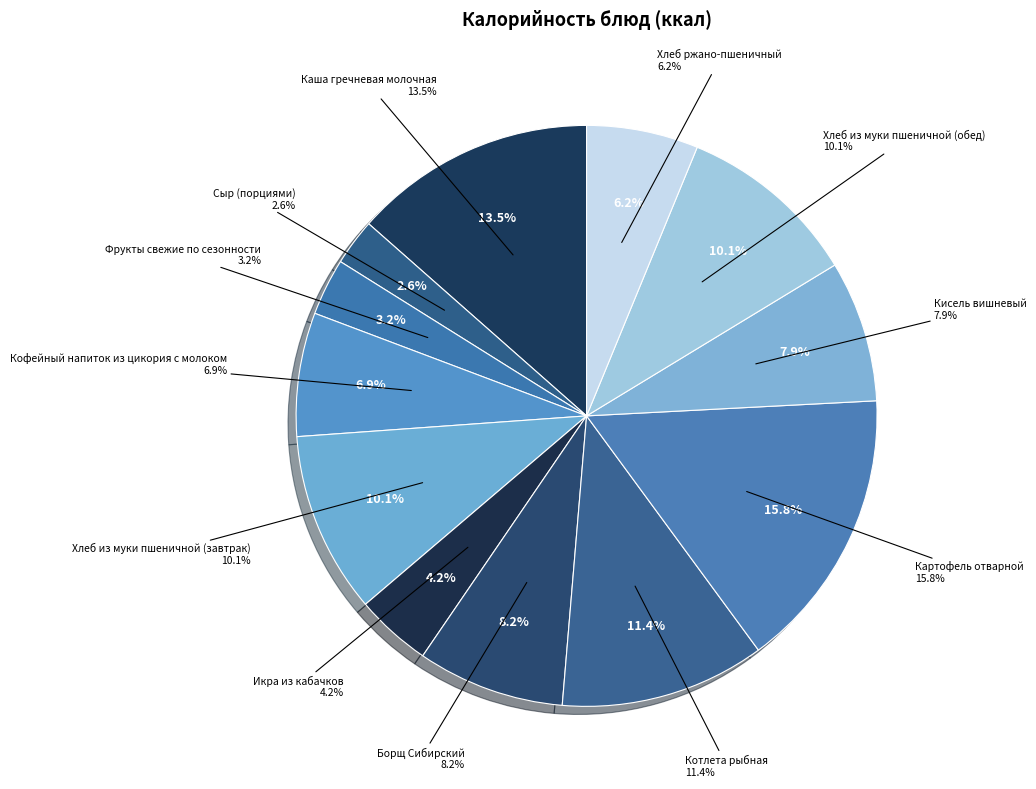

What percentage do Кофейный напиток из цикория с молоком and Борщ Сибирский together represent?

15.1%